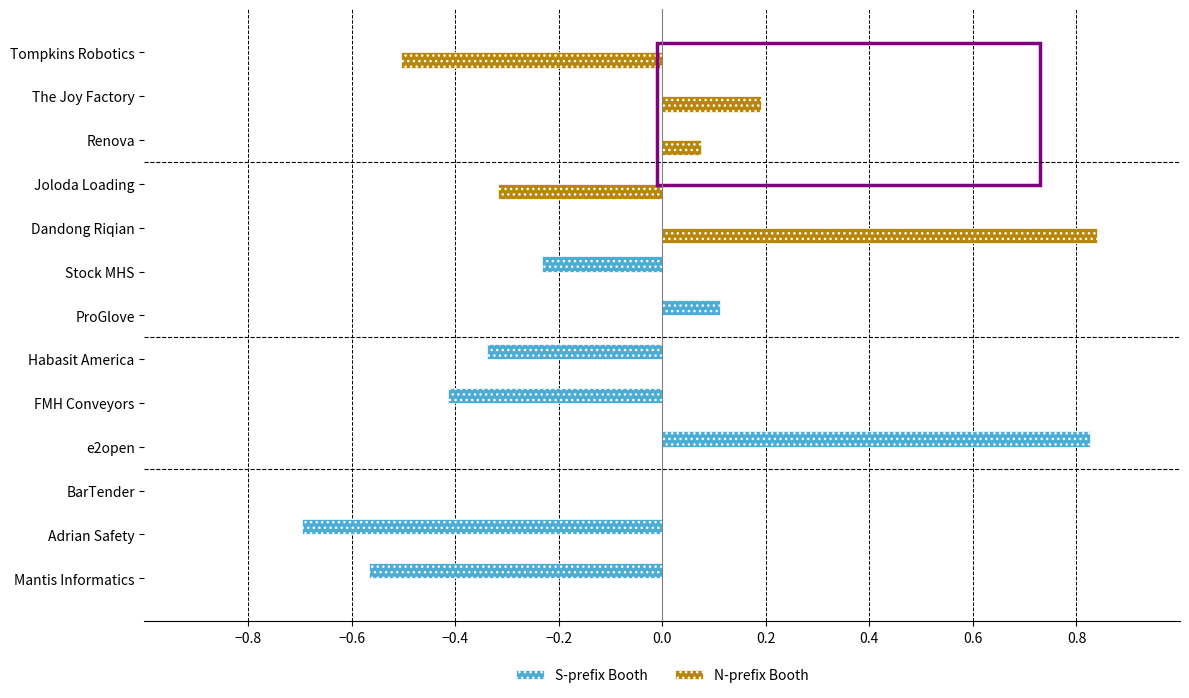

Which series has the largest total across all categories?

N-prefix Booth